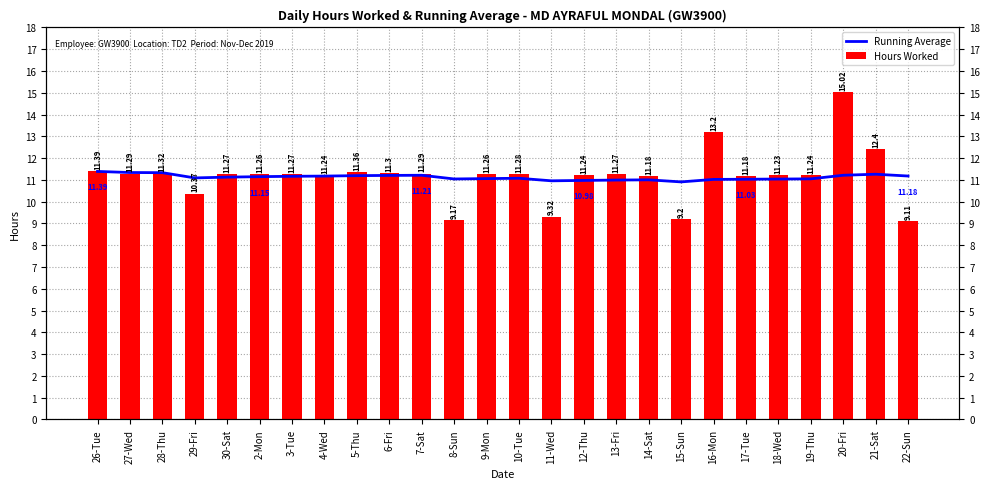

At how many categories does at least one series exceed 10?

26